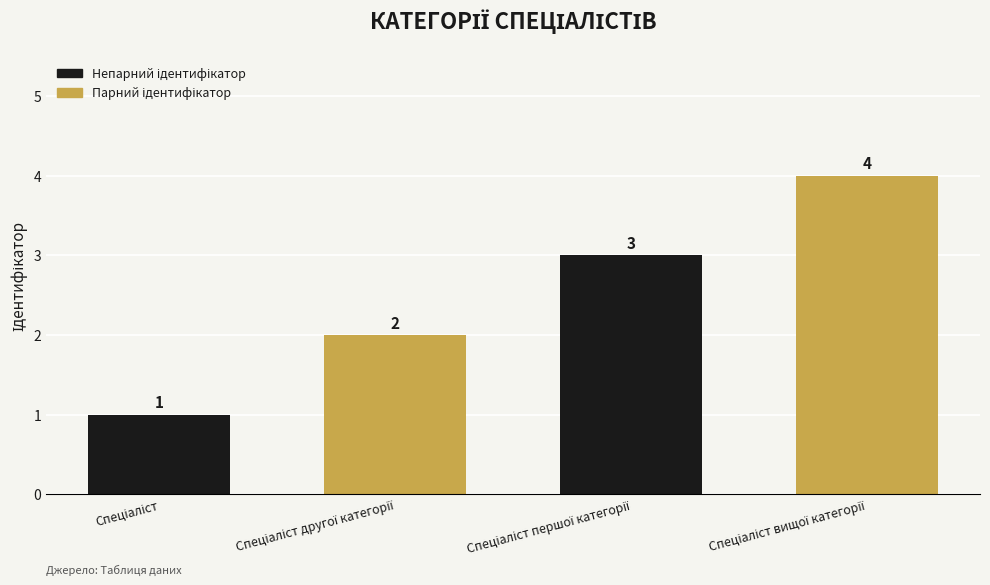

How many bars are there in total?

4